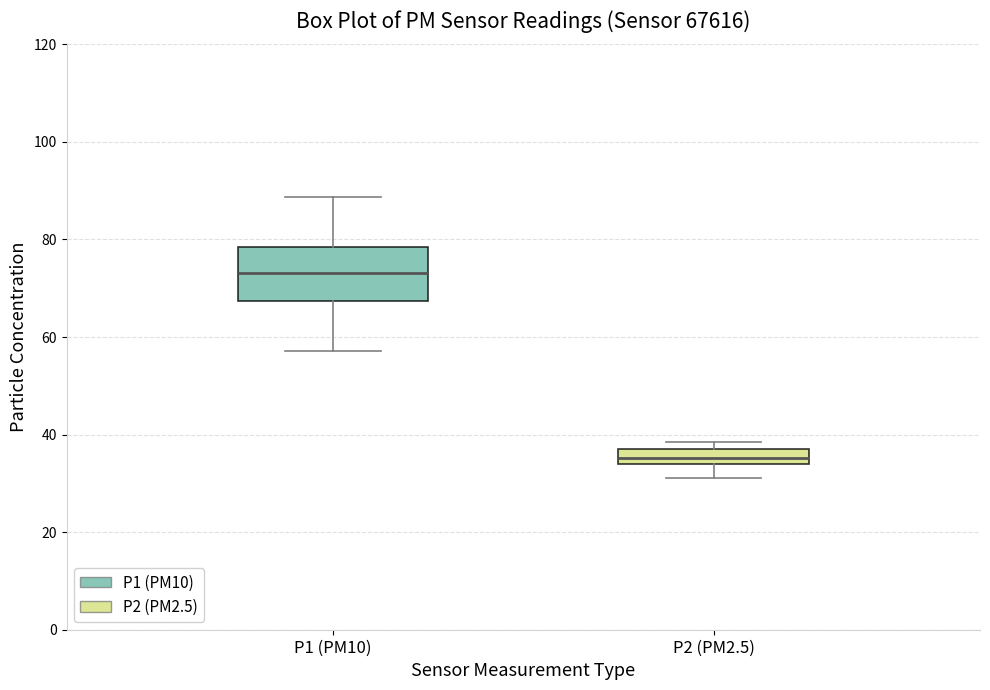

Reading left to right, transcribe this box plot: for each box, give where its median line is, the range the box spans, and where its two whiskers end, as read against the y-axis. The values are not printed on the chart, so give them approximately, as read against the axis.

P1 (PM10): median 74, box 68 to 78, whiskers 58 to 88
P2 (PM2.5): median 36, box 34 to 38, whiskers 32 to 38 (just above the box's upper edge)